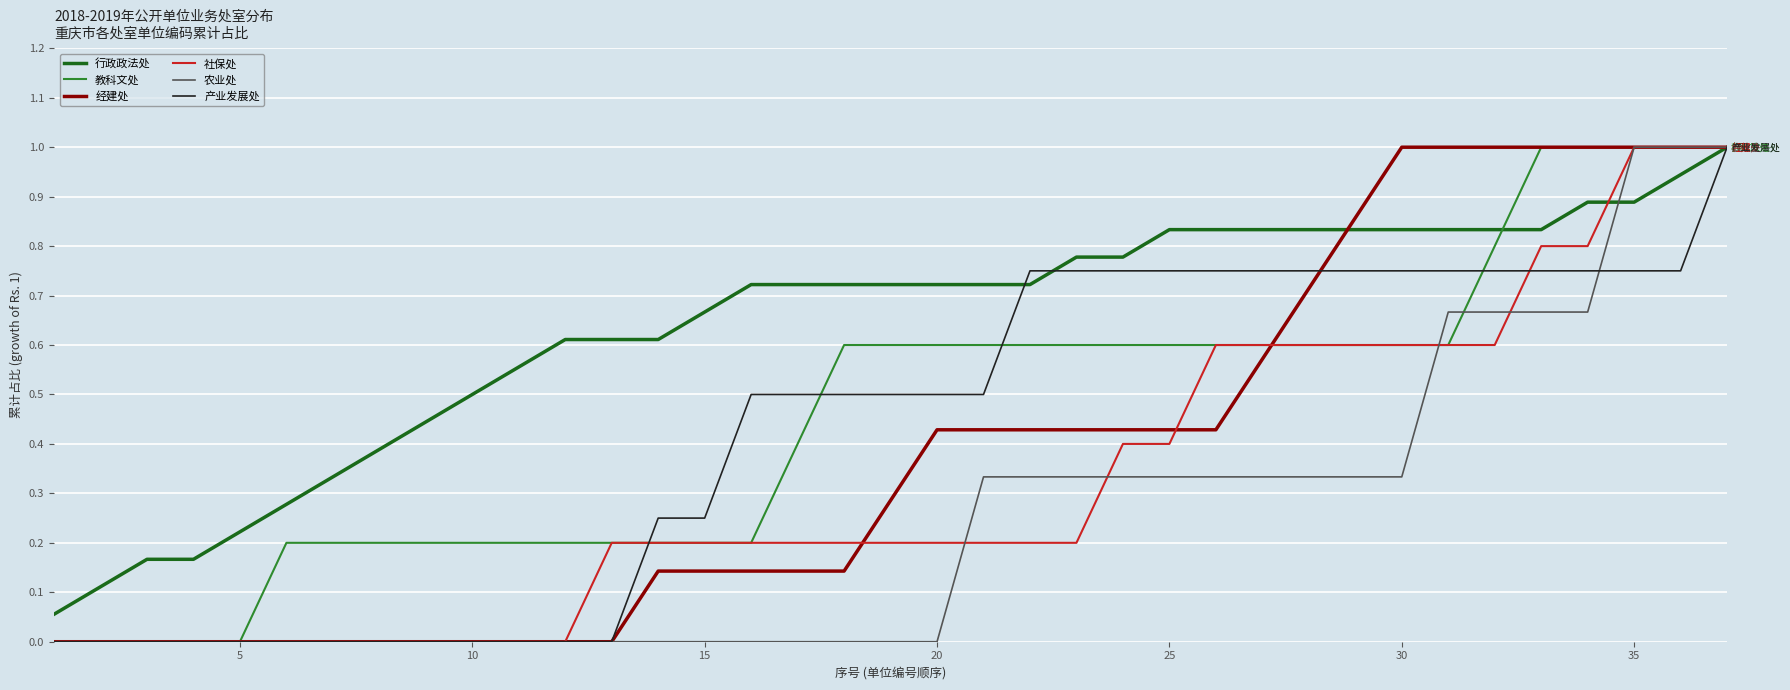

What is the maximum value shown in the chart?

1.0